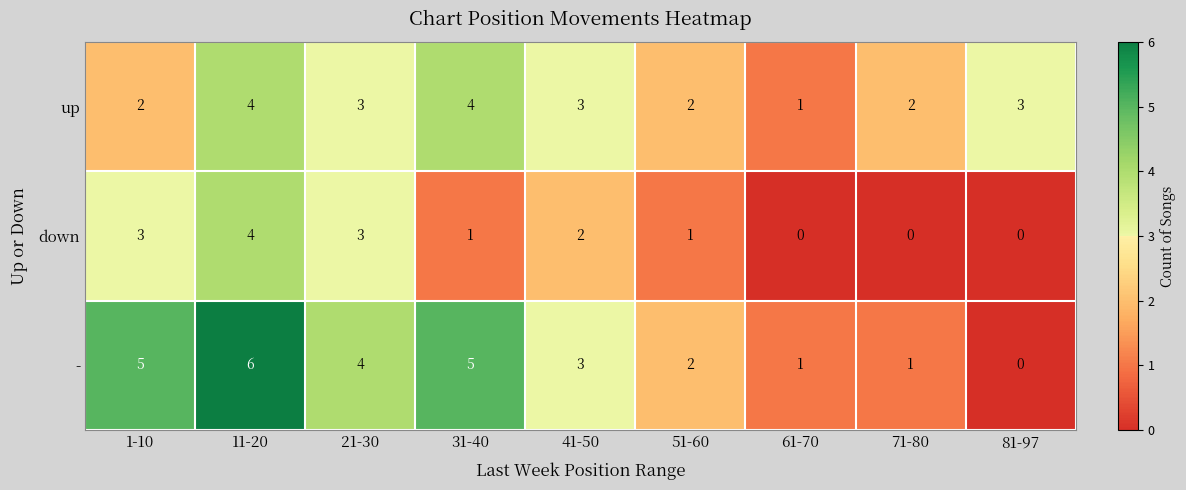

Which series changed the most between 61-70 and 71-80?

up